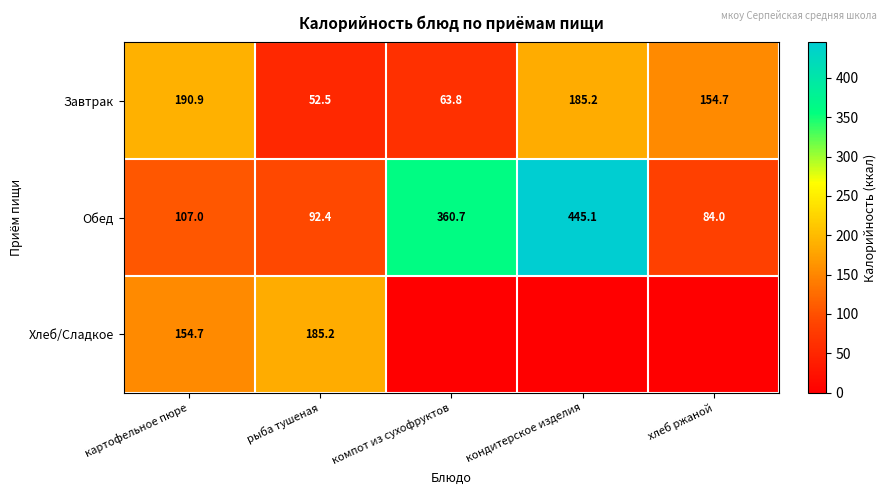

What is the highest value of the Обед series?

445.1